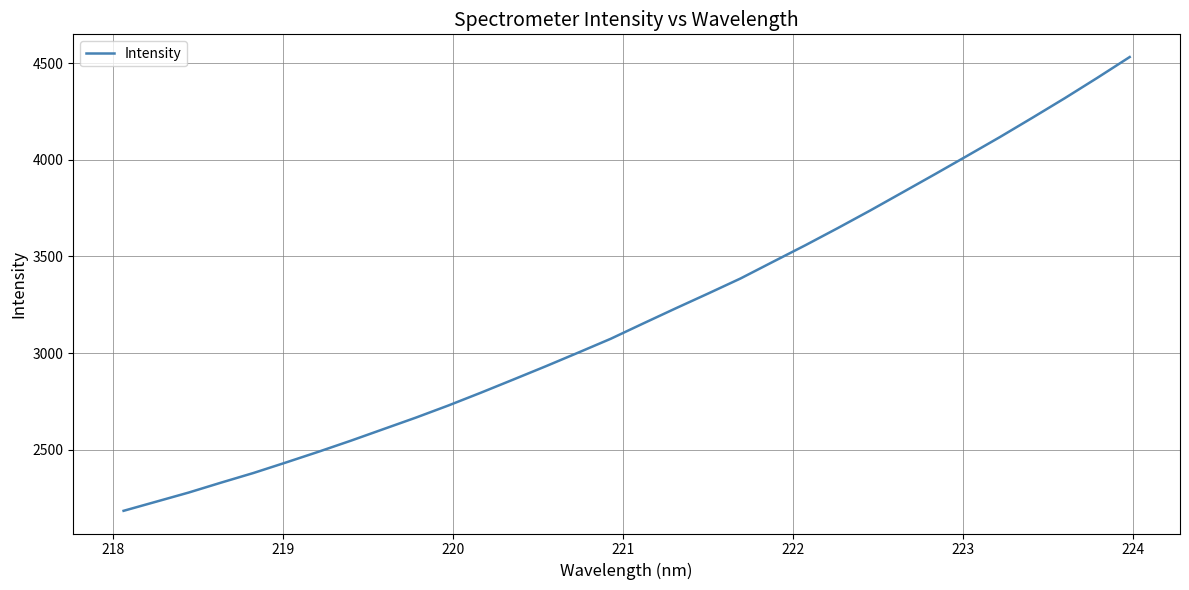

What is the greatest value displayed?

4532.0